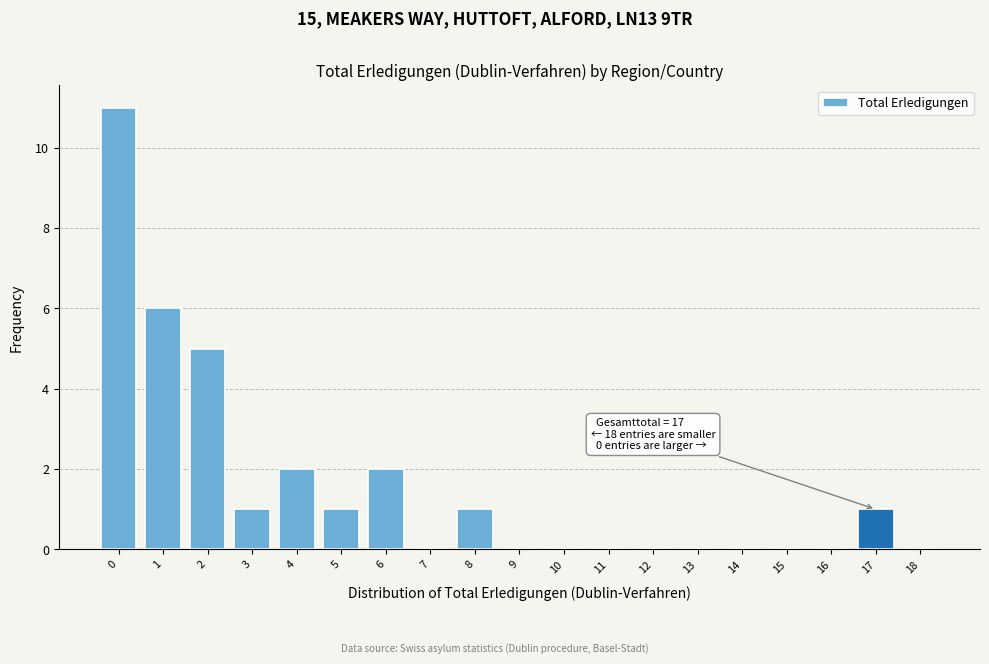

Reading left to right, transcribe all the data shown in this chart.

0=11	1=6	2=5	3=1	4=2	5=1	6=2	7=0	8=1	9=0	10=0	11=0	12=0	13=0	14=0	15=0	16=0	17=1	18=0